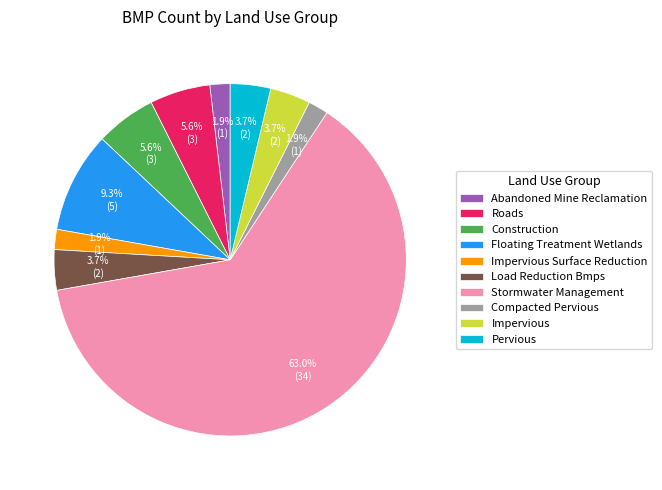

What percentage is the Impervious slice, to the nearest percent?

4%